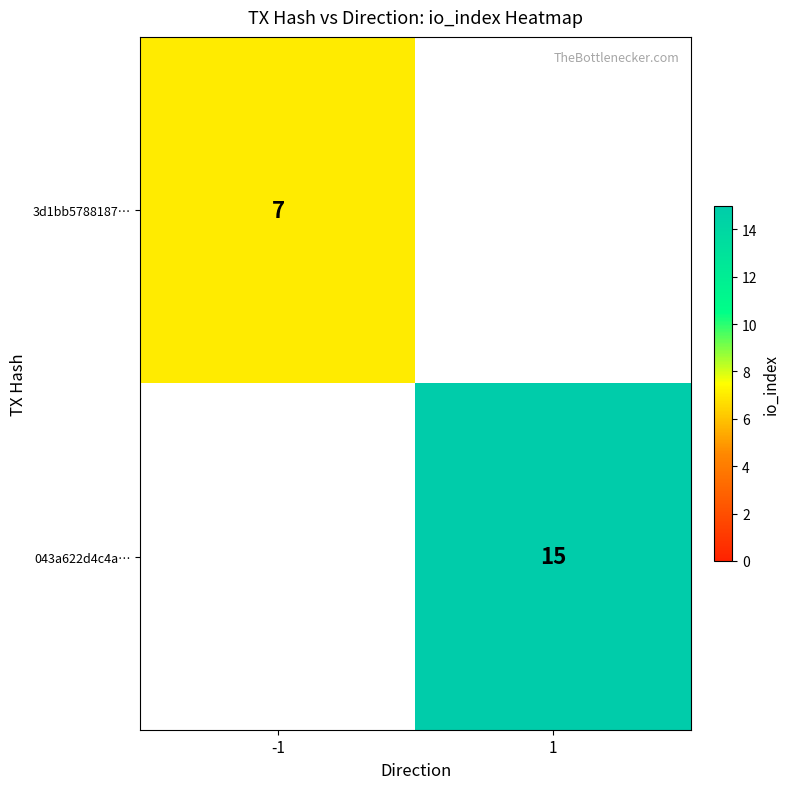

True or false: 3d1bb5788187… has a value of 7 at -1.

True